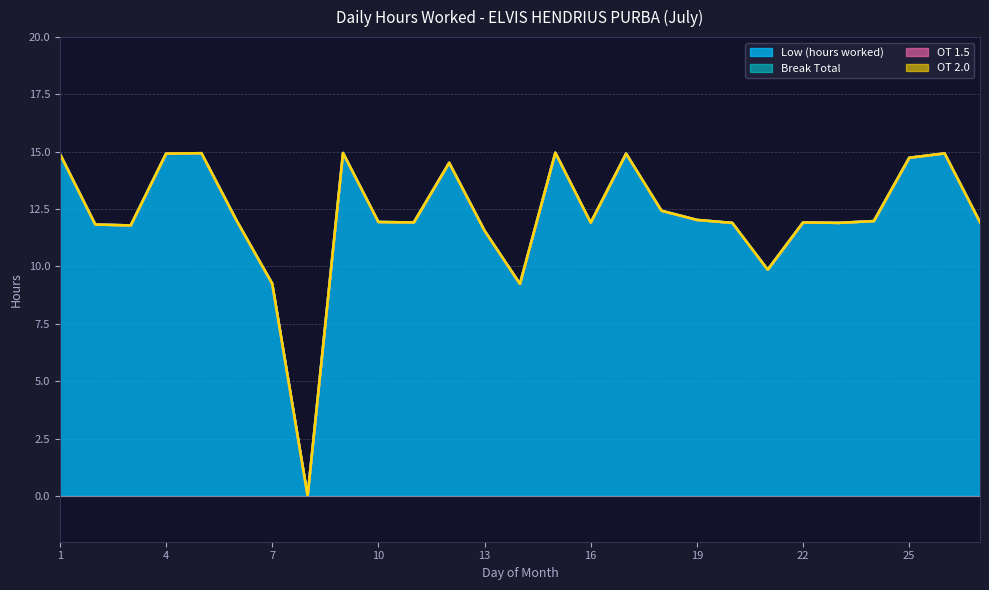

How many categories are shown in the chart?

27